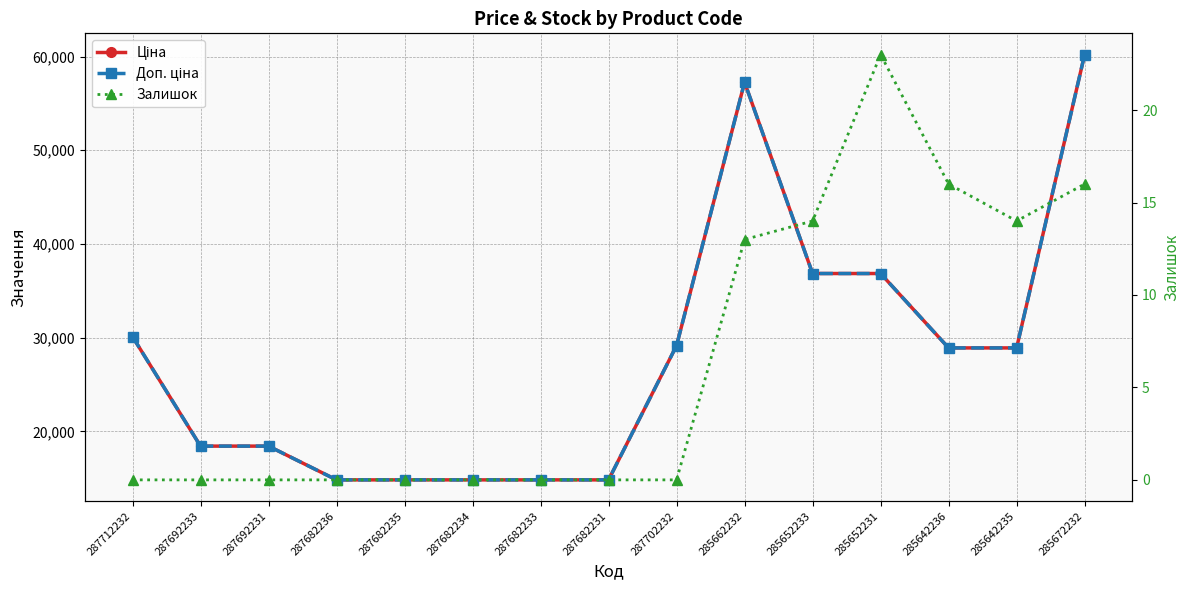

At 287712232, list the series in order from largest to smallest.

Ціна, Доп. ціна, Залишок